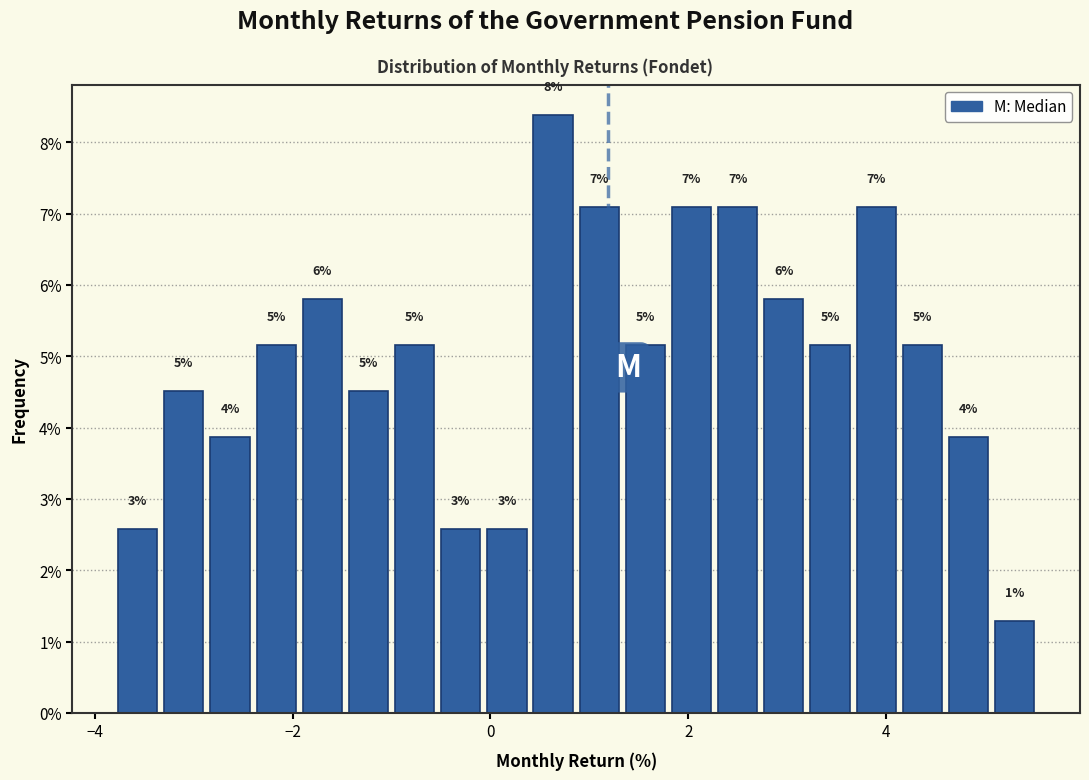

Read against the x-axis, roughly where is the centre of the tallest bar?

0.6